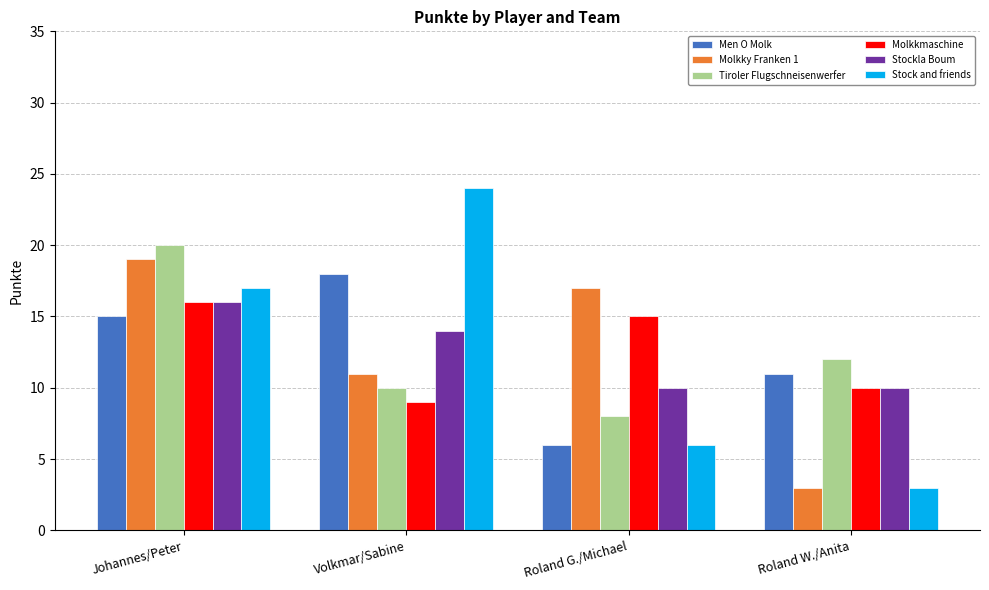

What is the label of the 4th bar from the left?

Roland W./Anita